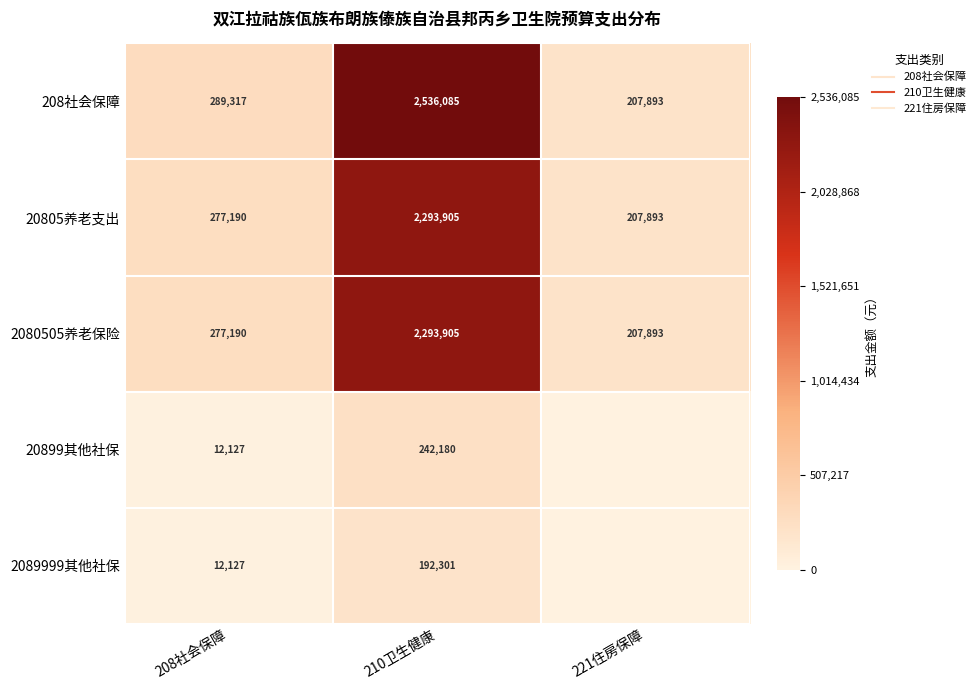

Which has a higher value, 210卫生健康 or 221住房保障?

210卫生健康